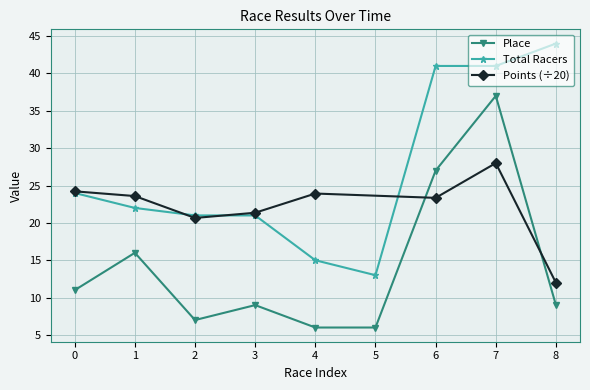

What is the value of the Place point at the 7th from the left?

27